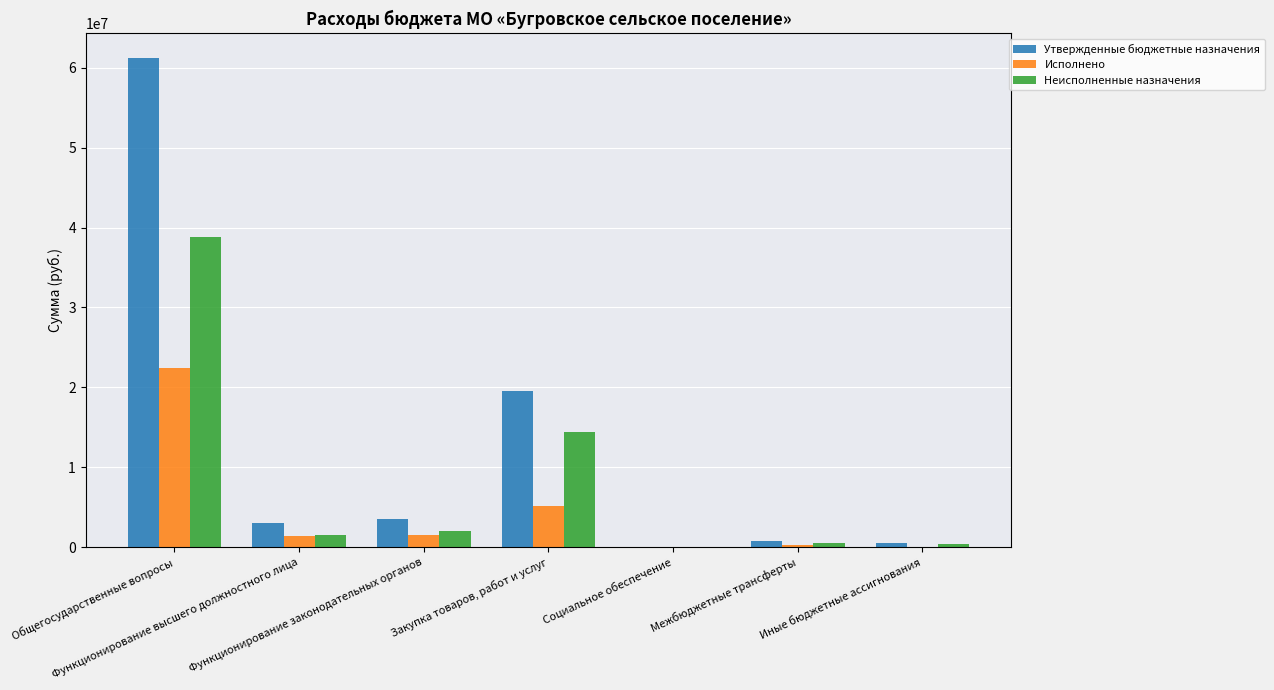

What is the greatest value displayed?

61237318.2